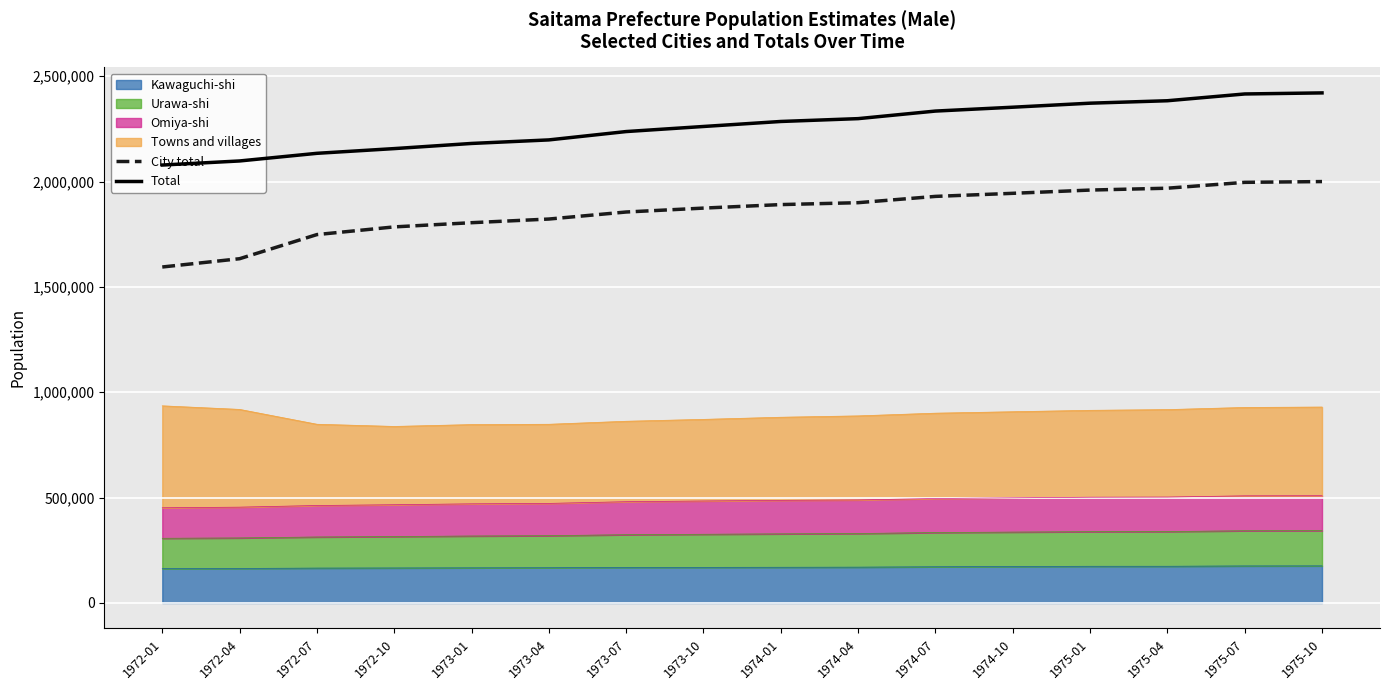

Which category has the lowest value across all series?

1972-01